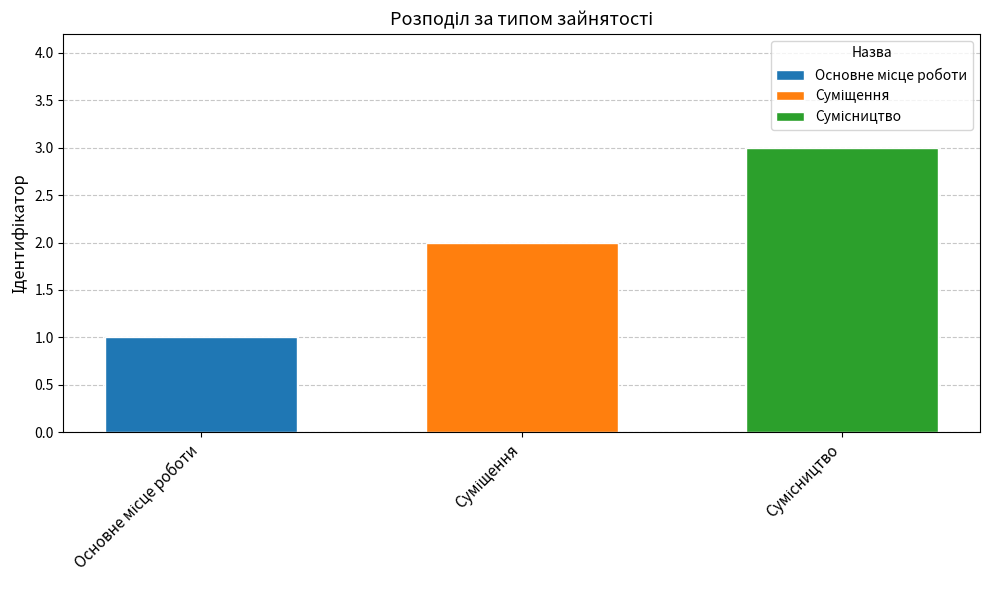

Count the number of data series in this chart.

3